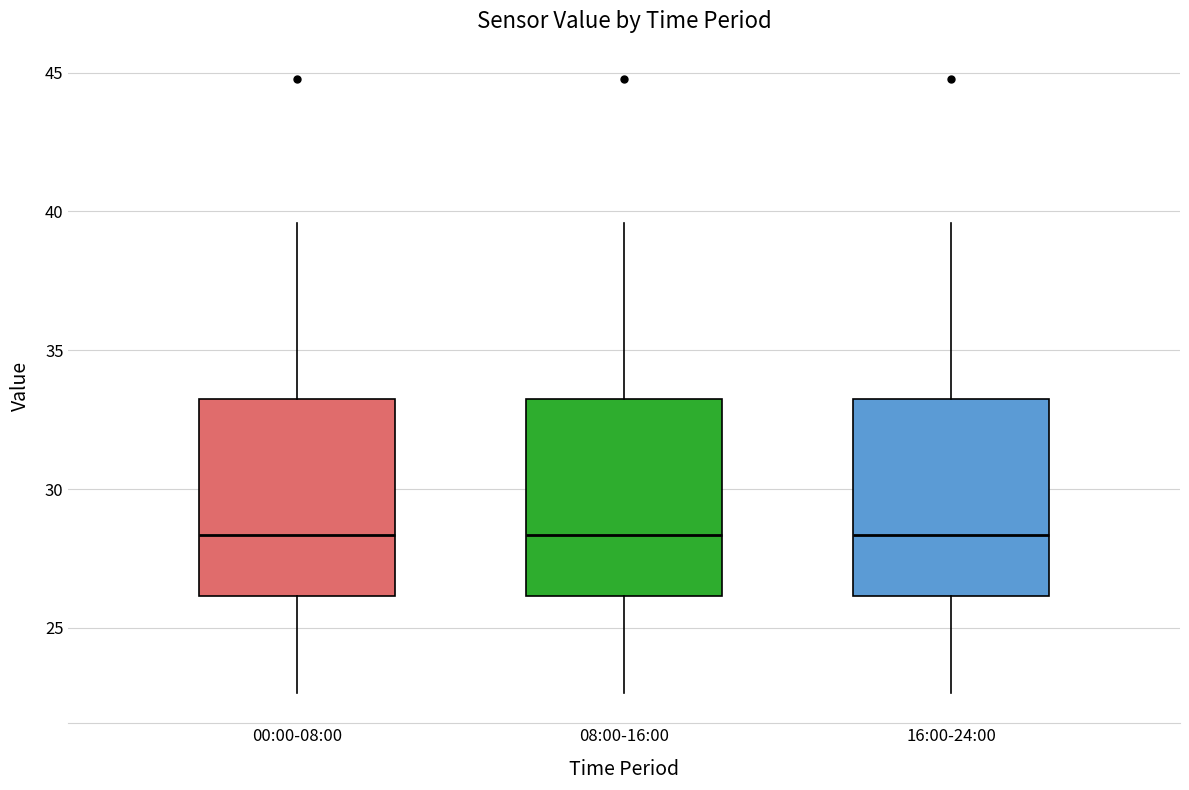

Reading left to right, read every box against the y-axis: the position of its median line, the range the box covers, and the ends of its whiskers. The values are not printed on the chart, so give them approximately, as read against the axis.

00:00-08:00: median 28.5, box 26.0 to 33.0, whiskers 22.5 to 39.5
08:00-16:00: median 28.5, box 26.0 to 33.0, whiskers 22.5 to 39.5
16:00-24:00: median 28.5, box 26.0 to 33.0, whiskers 22.5 to 39.5